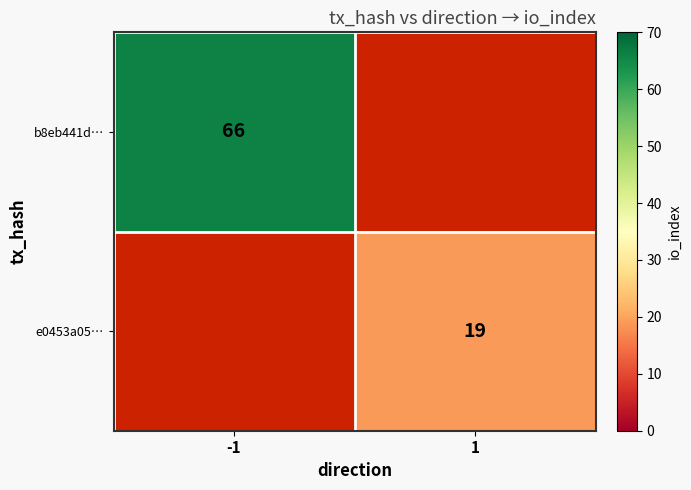

True or false: b8eb441d… has a value of 66 at -1.

True